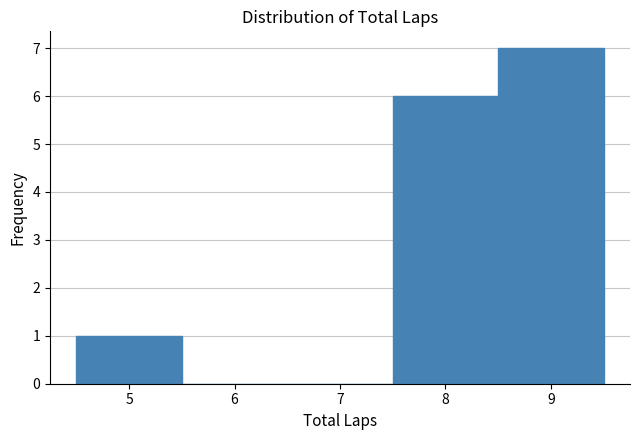

Over which range of the x-axis is the bar tallest?

8.5 to 9.5